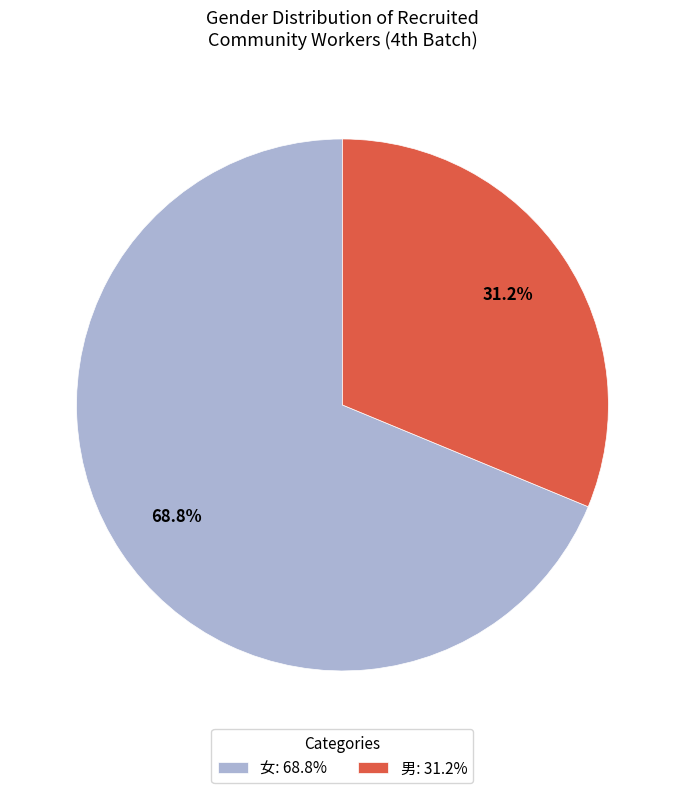

The 女 slice represents 69% of the pie. True or false?

True